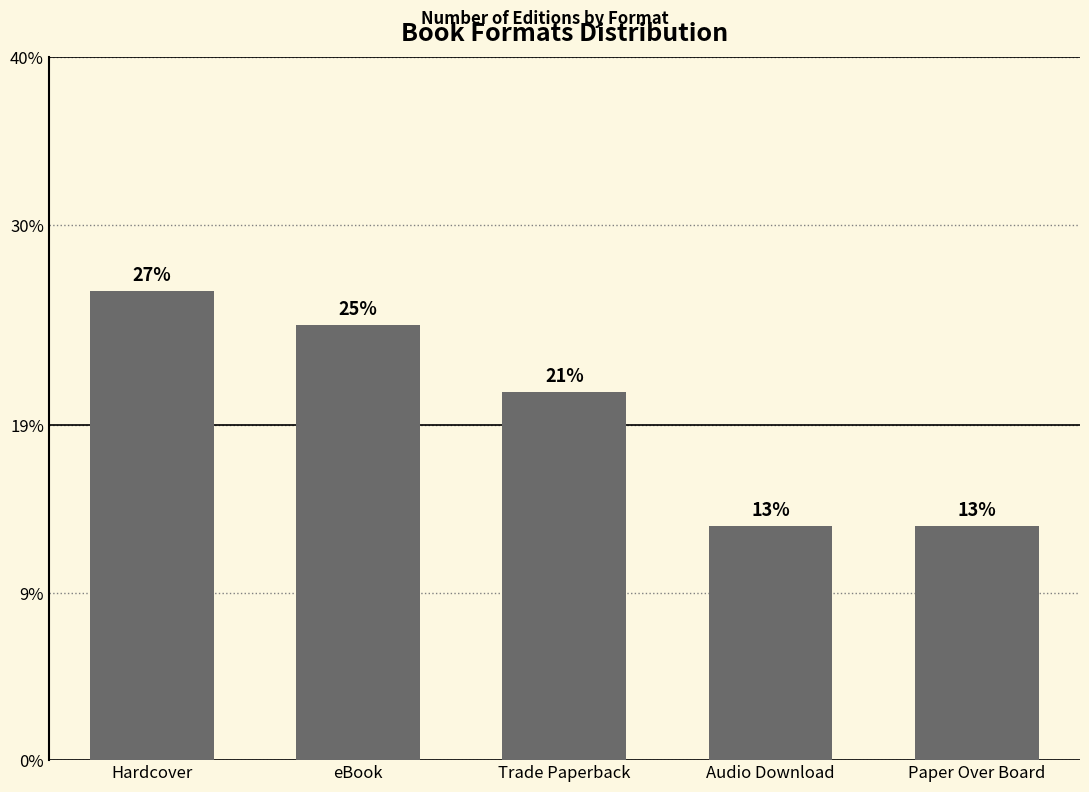

List the labels in order of value, largest first.

Hardcover, eBook, Trade Paperback, Audio Download, Paper Over Board